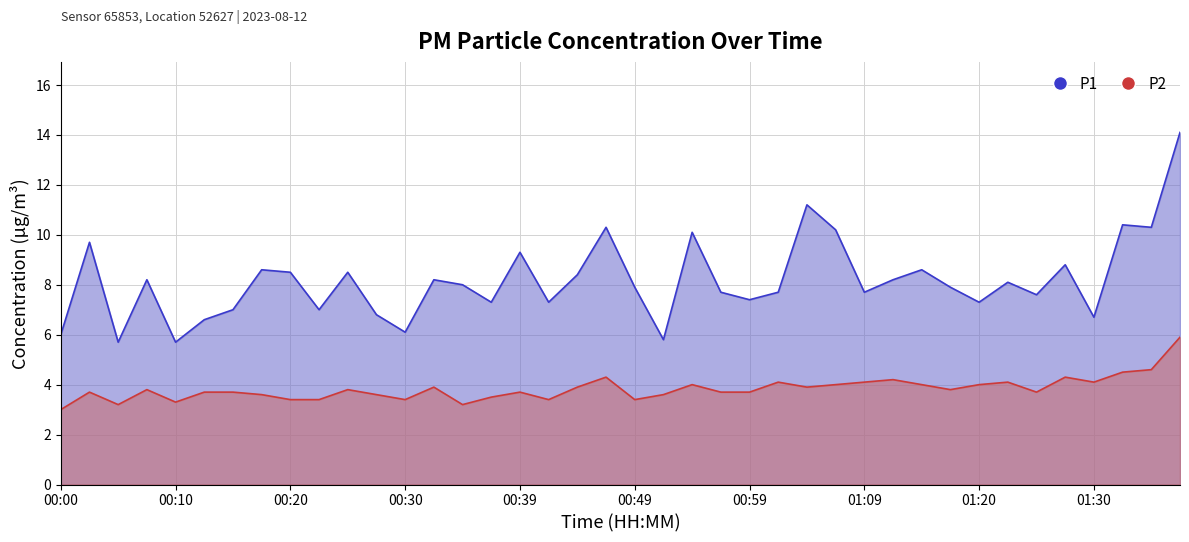

What is the total value across all series at 00:15?

10.7